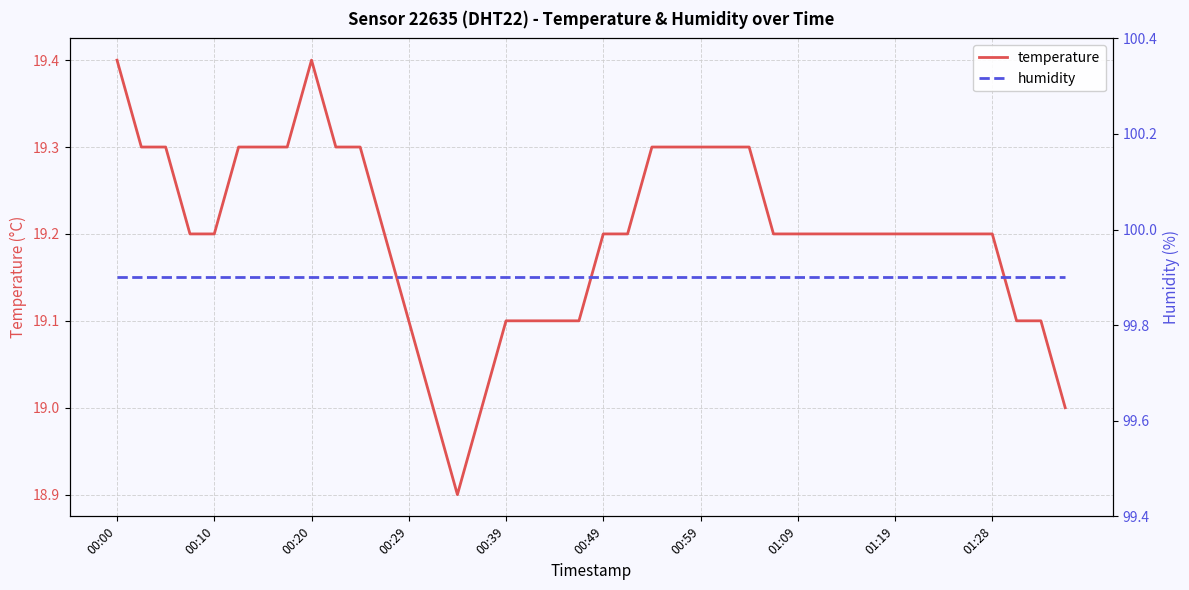

The temperature series shows 19.1 at 17. True or false?

True